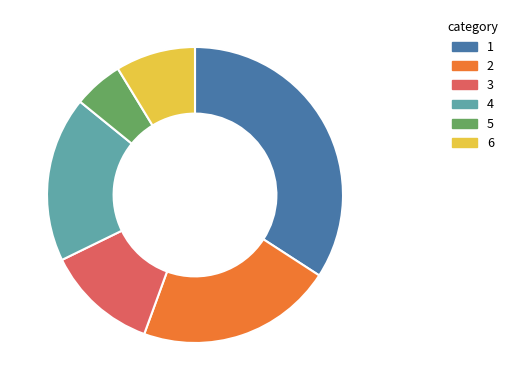

Which slice is the smallest?

5